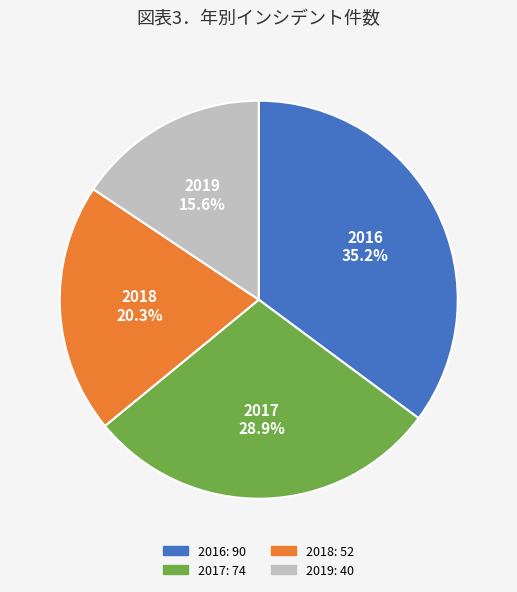

Count the number of slices in the pie.

4